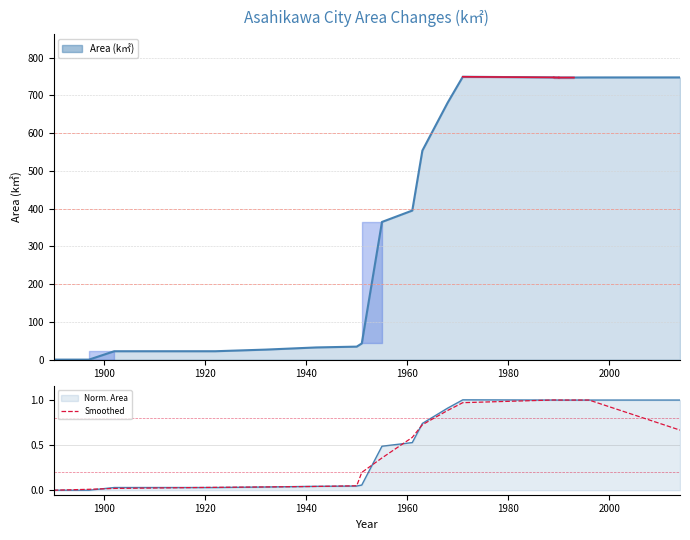

Count the number of data series in this chart.

1